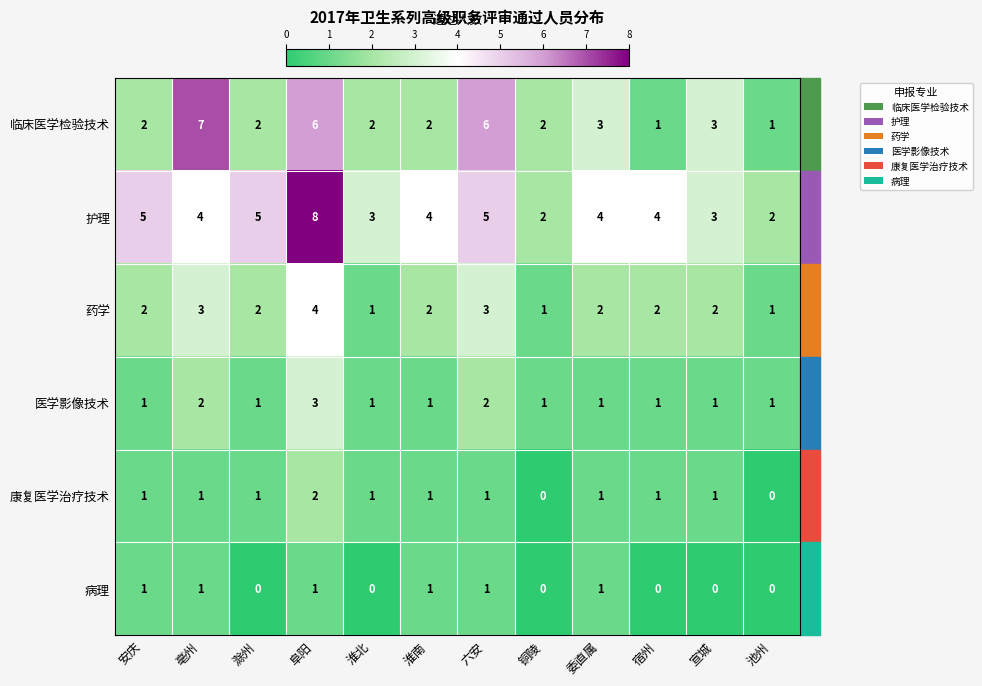

Count the 药学 values in the range 2 to 3.

8